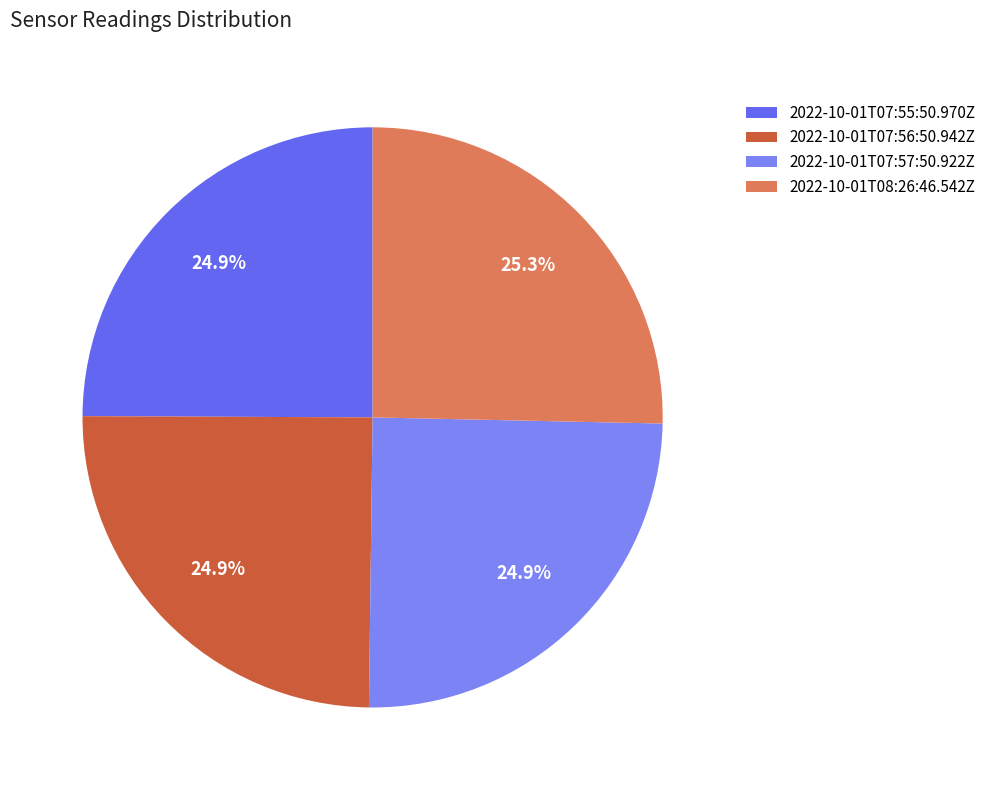

Count the number of slices in the pie.

4